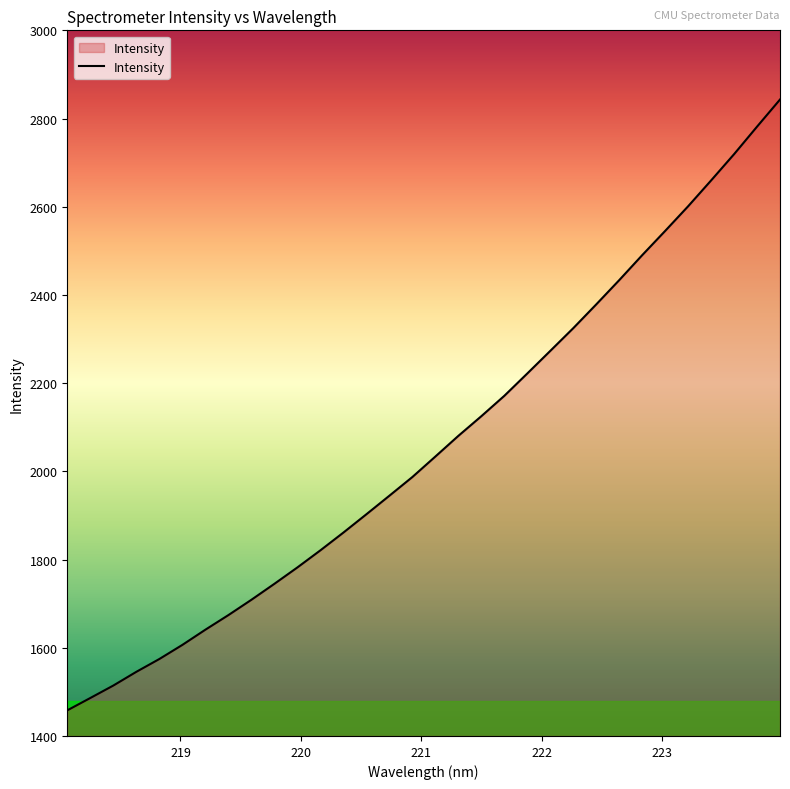

What is the difference between the maximum and minimum values?

1385.0